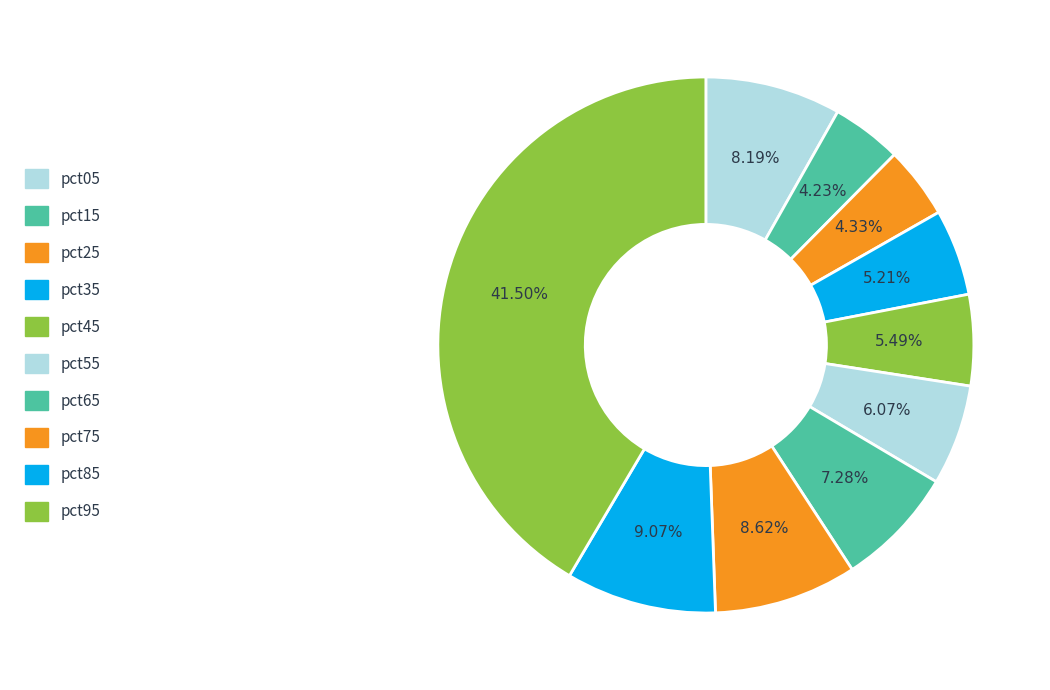

Combined, do pct75 and pct65 account for over 50%?

No